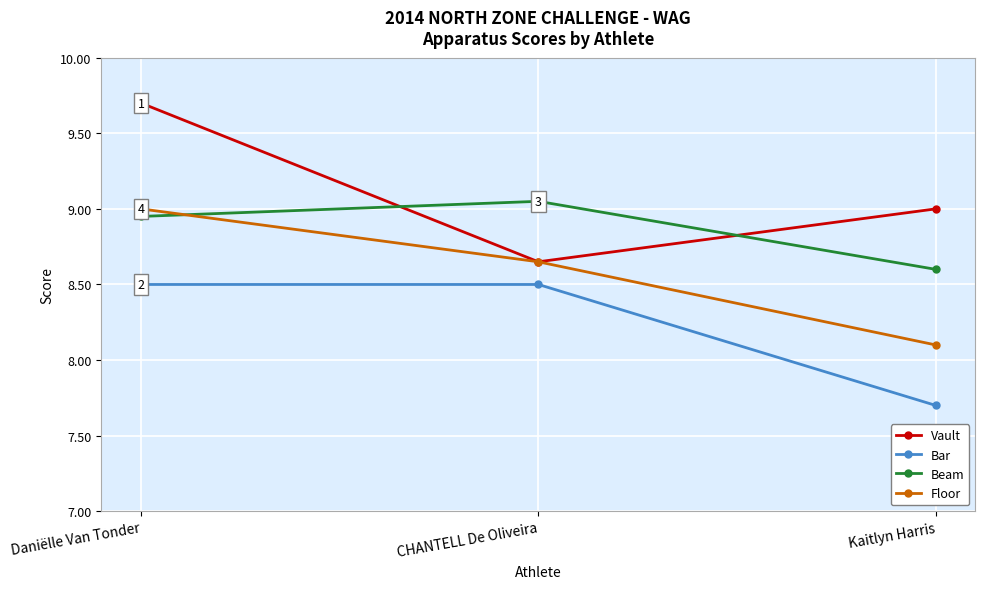

What is the label of the 2nd point from the right?

CHANTELL De Oliveira